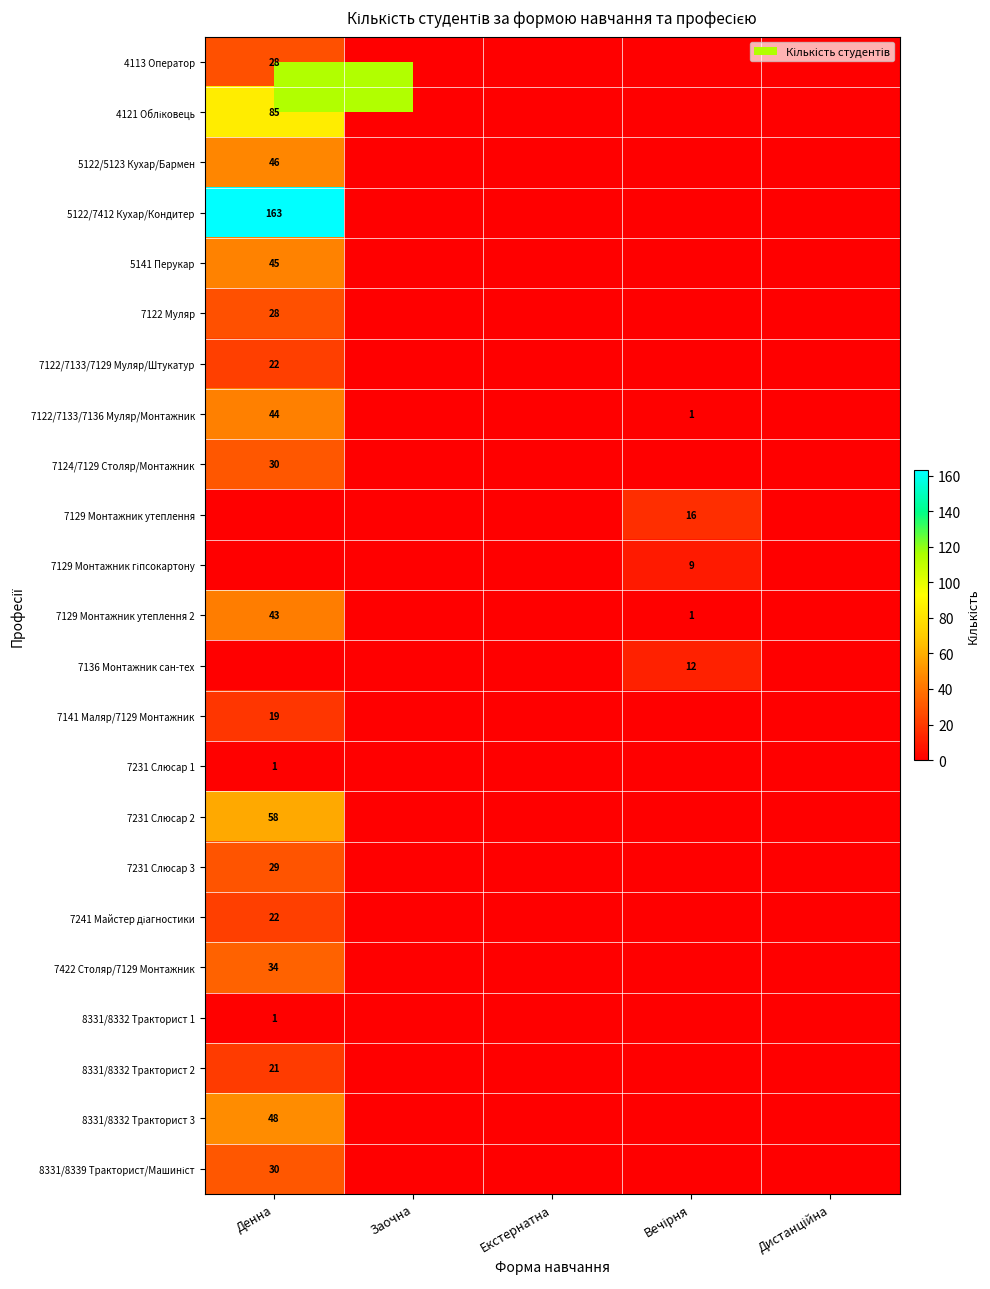

At which label is 7124/7129 Столяр/Монтажник closest to 15?

Денна